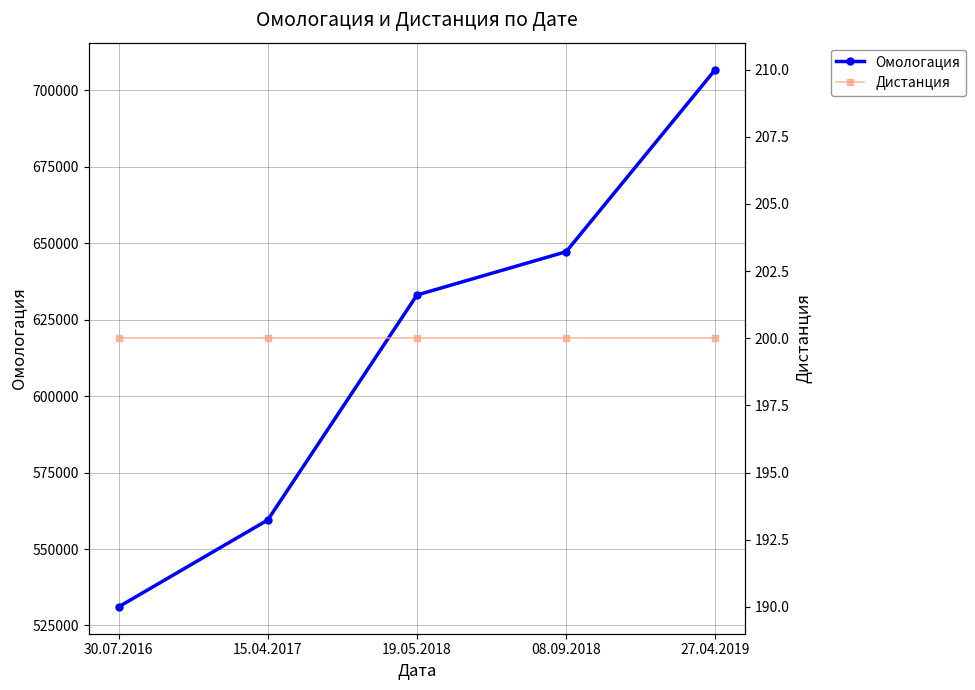

Reading left to right, transcribe all the data shown in this chart.

Омологация: 531088	559506	633069	647229	706796
Дистанция: 200	200	200	200	200